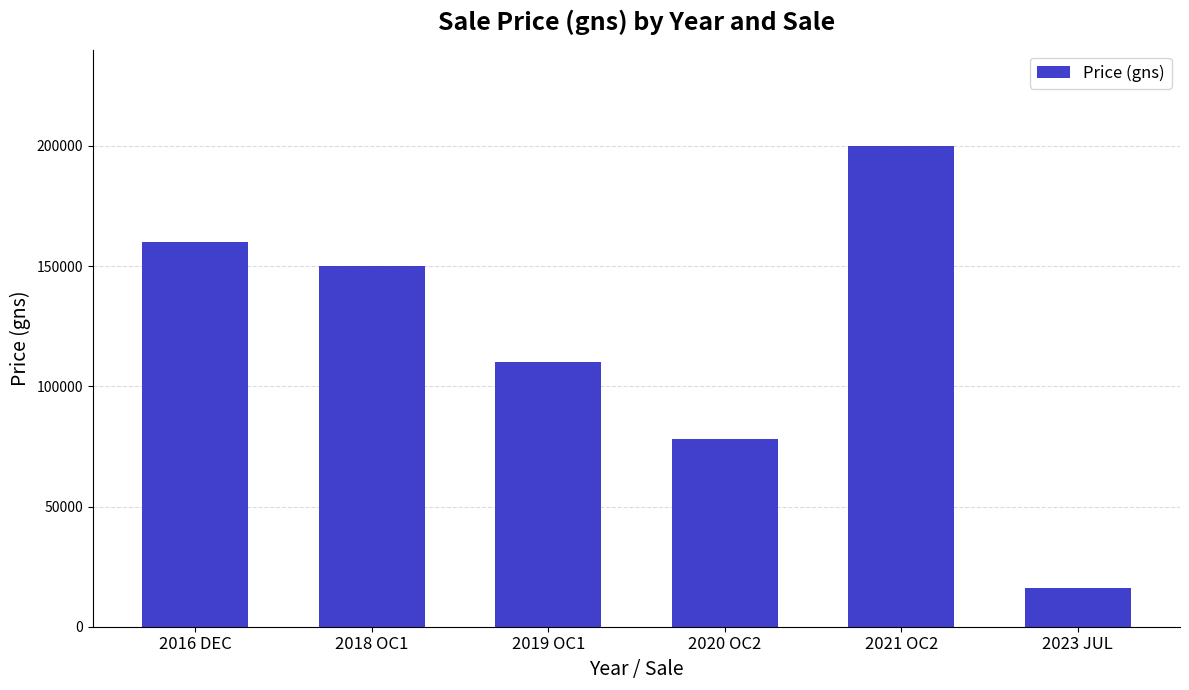

What is the difference between the values at 2018 OC1 and 2016 DEC?

10000